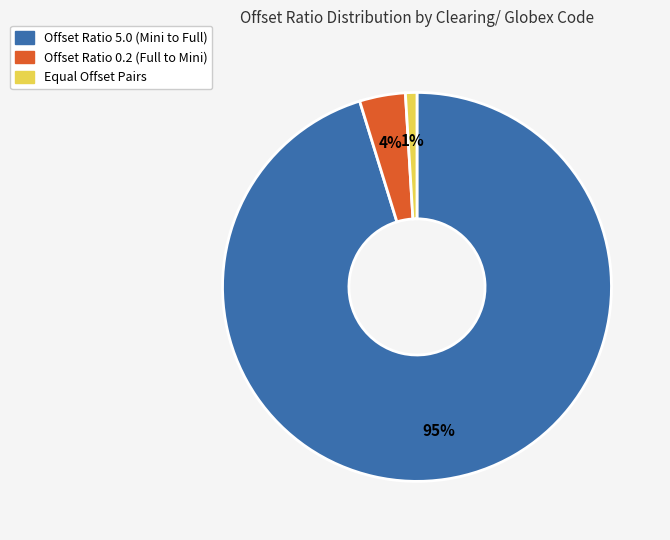

Does any single category account for the majority?

Yes